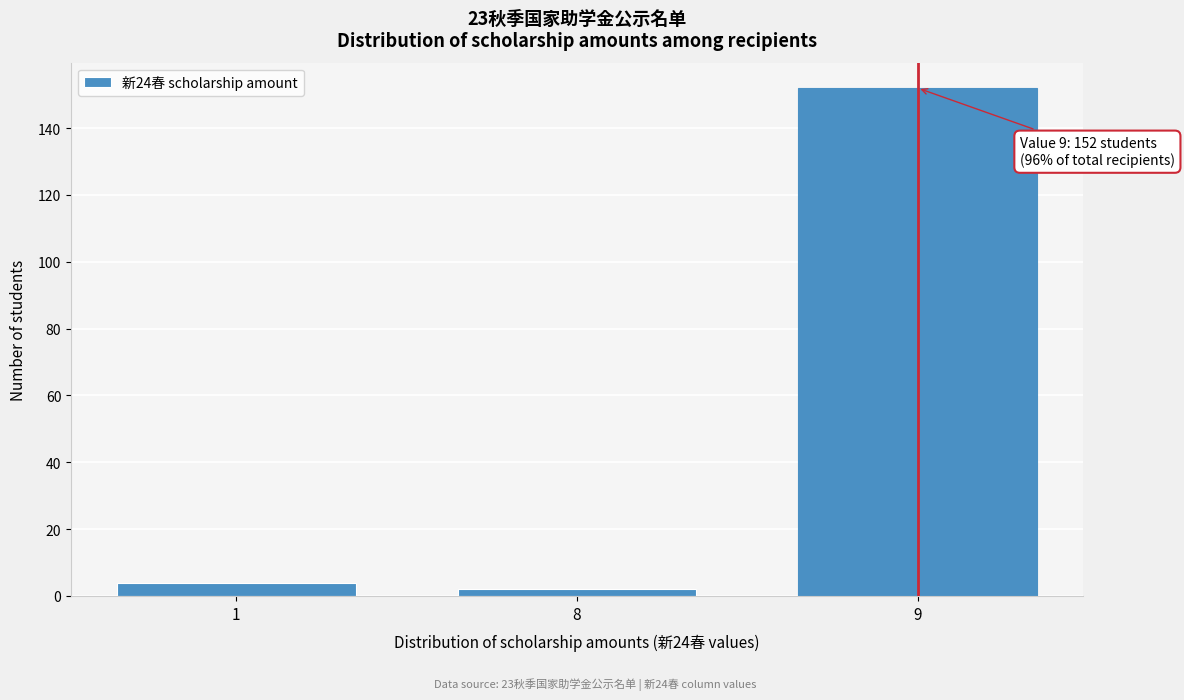

Reading left to right, what are all the values shown in this chart?

4	2	152